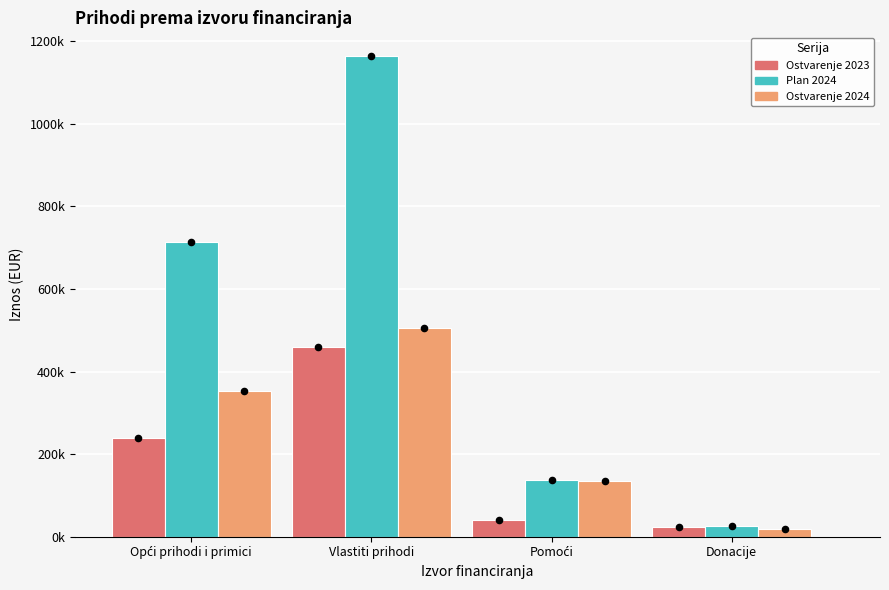

Which series has the largest Y range (max minus min)?

Plan 2024